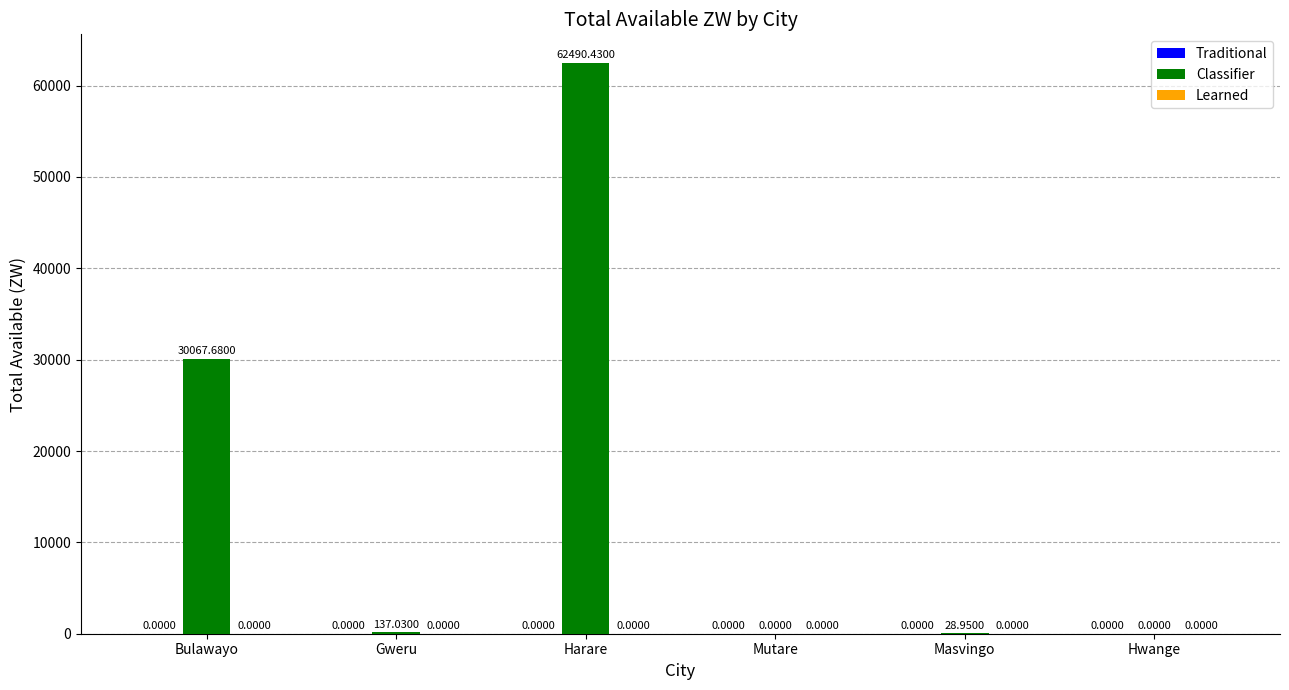

What is the sum of all values?

92724.1